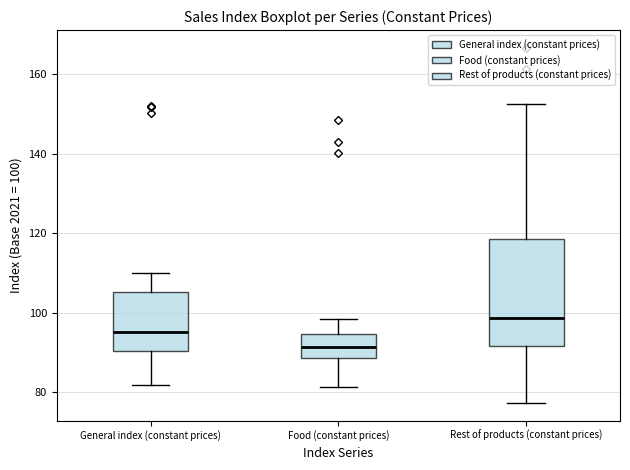

Reading left to right, transcribe this box plot: for each box, give where its median line is, the range the box spans, and where its two whiskers end, as read against the y-axis. The values are not printed on the chart, so give them approximately, as read against the axis.

General index (constant prices): median 96, box 90 to 106, whiskers 82 to 110
Food (constant prices): median 92, box 88 to 94, whiskers 82 to 98
Rest of products (constant prices): median 98, box 92 to 118, whiskers 78 to 152